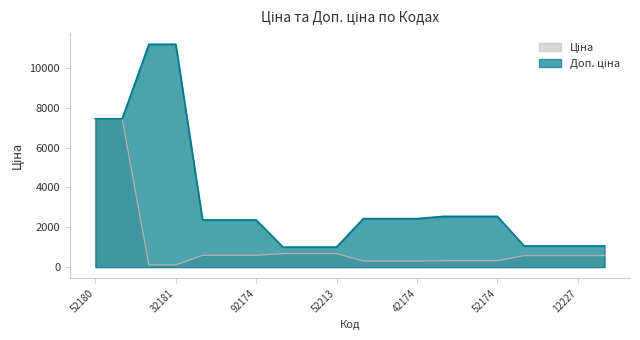

Does the chart have visible grid lines?

No